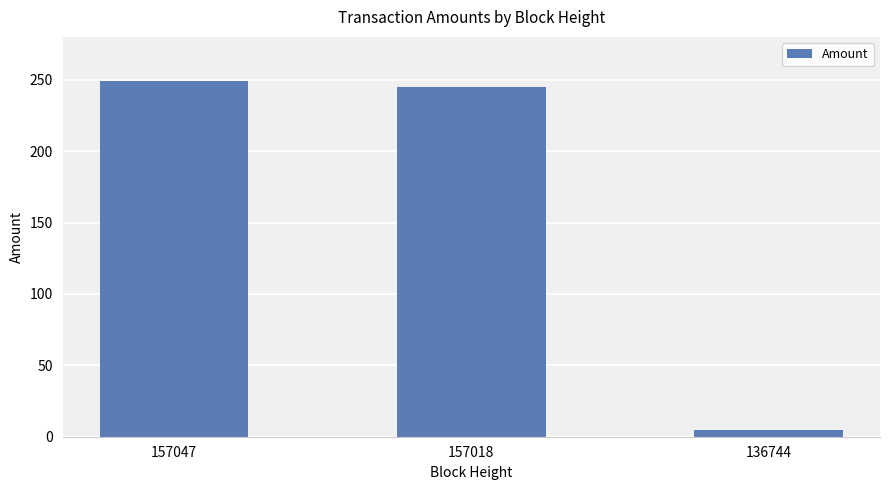

Reading left to right, extract all data points from this chart.

248.8	244.8	5.0